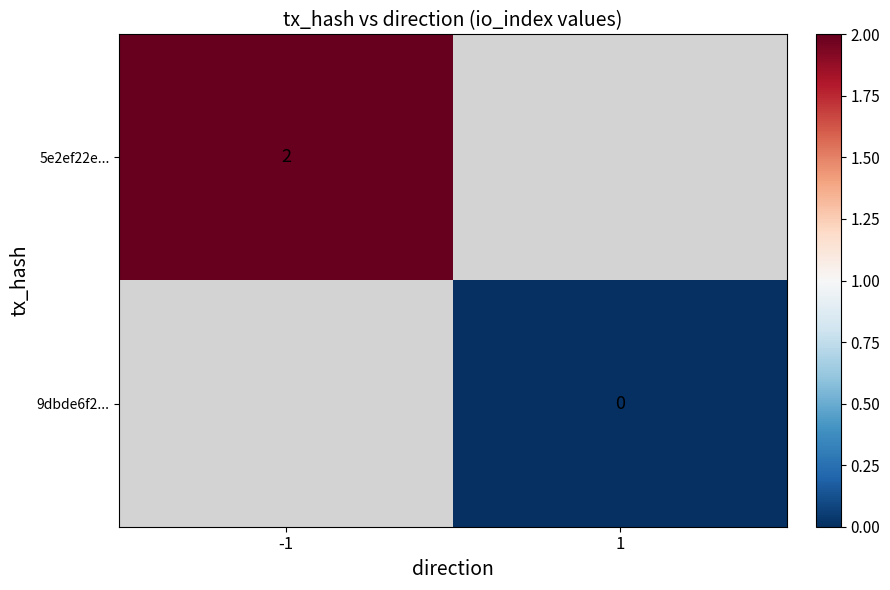

Is it true that 5e2ef22e... equals 2 at -1?

True